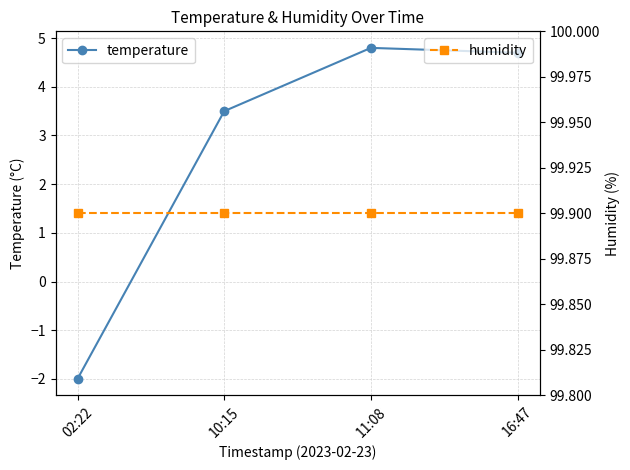

What is the difference between the highest and lowest values at 11:08?

95.1